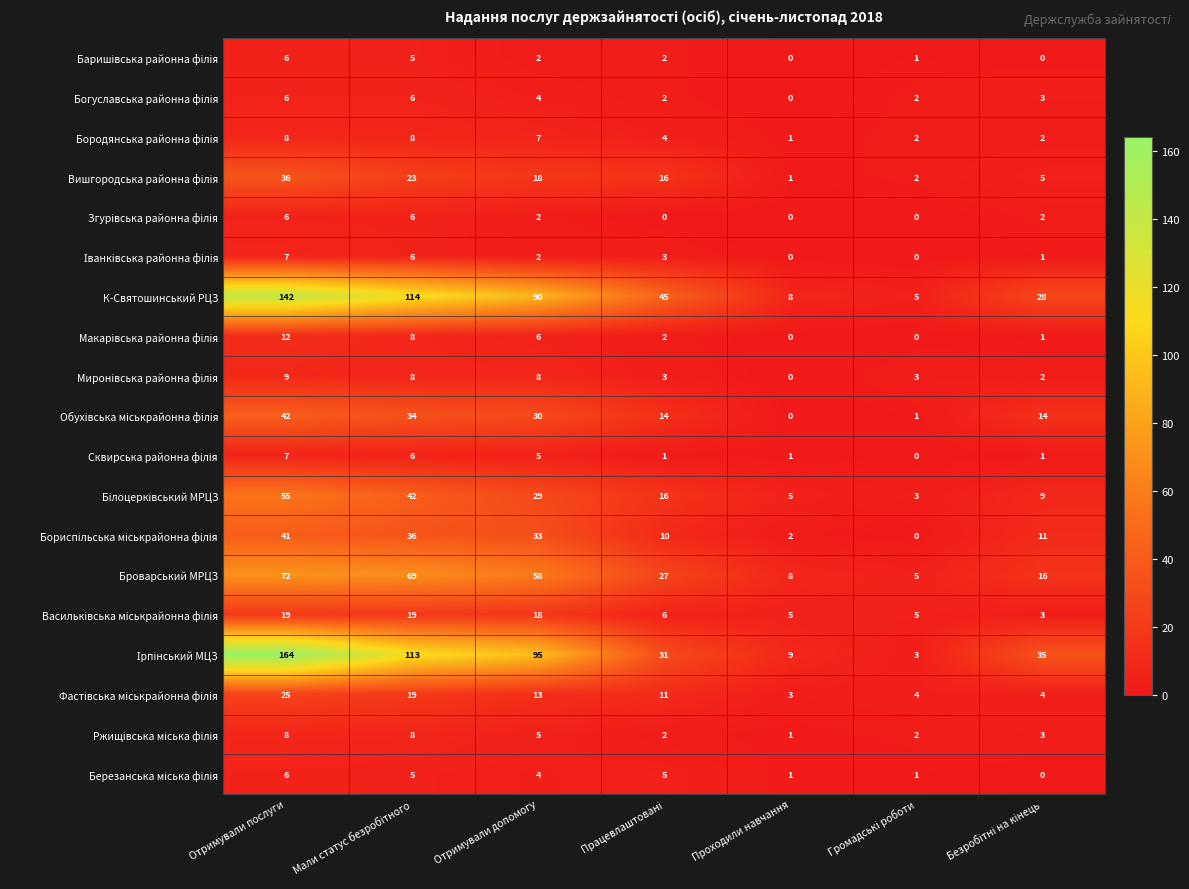

The value of К-Святошинський РЦЗ at Отримували допомогу is 118. True or false?

False